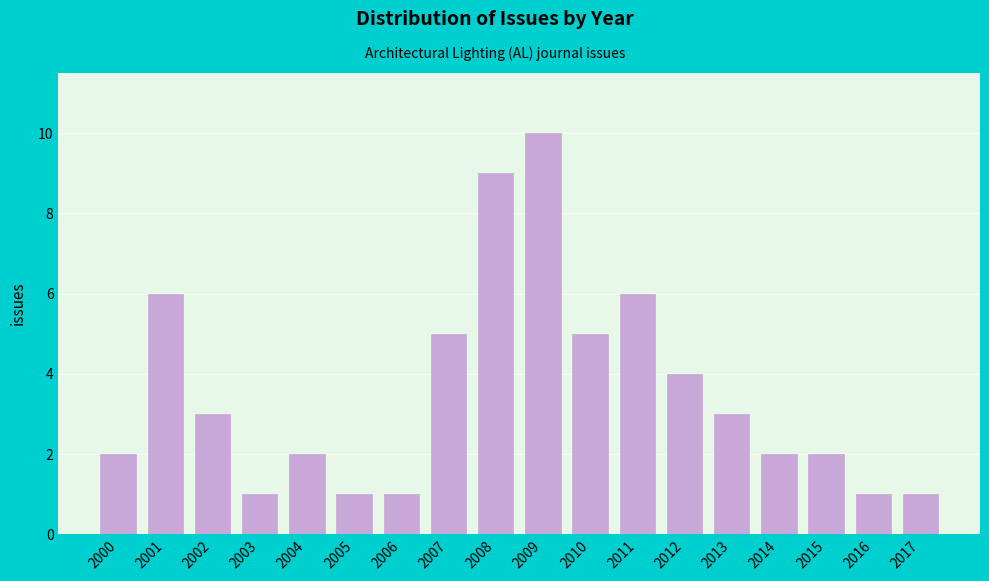

Reading left to right, list all the values displayed in this chart.

2	6	3	1	2	1	1	5	9	10	5	6	4	3	2	2	1	1